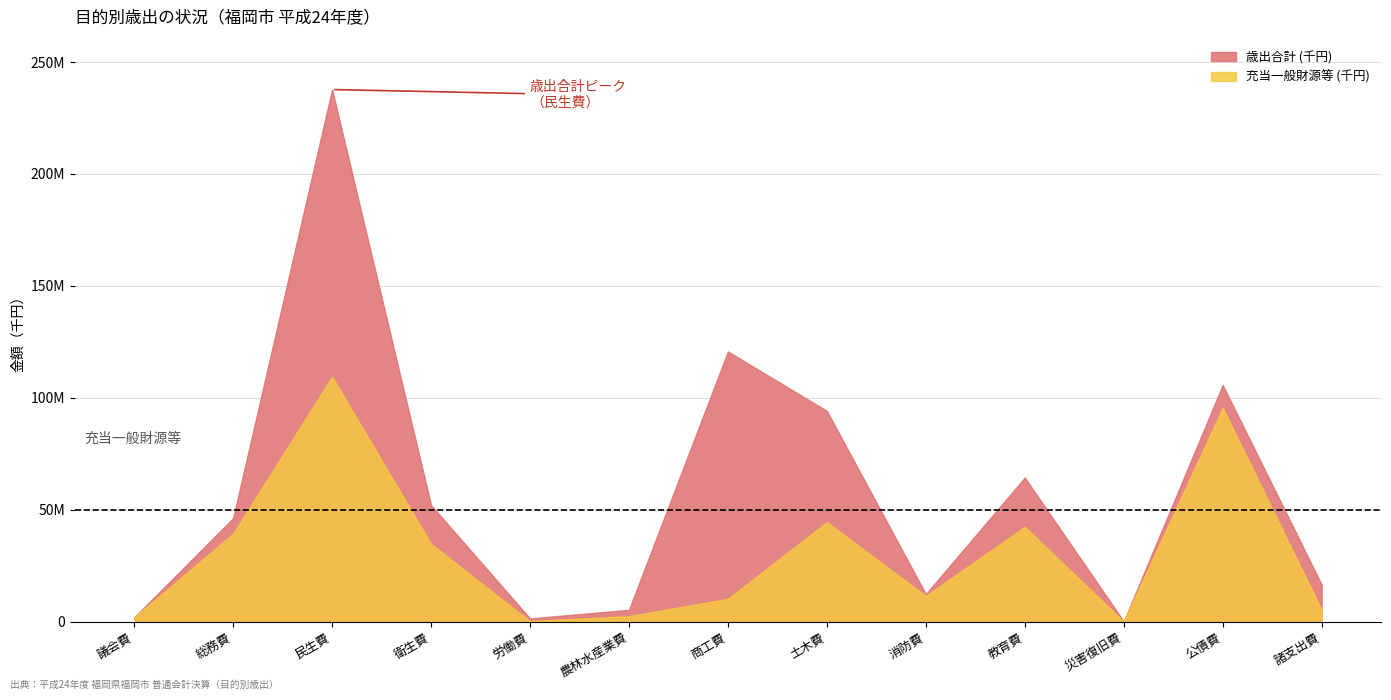

Does the chart have visible grid lines?

Yes